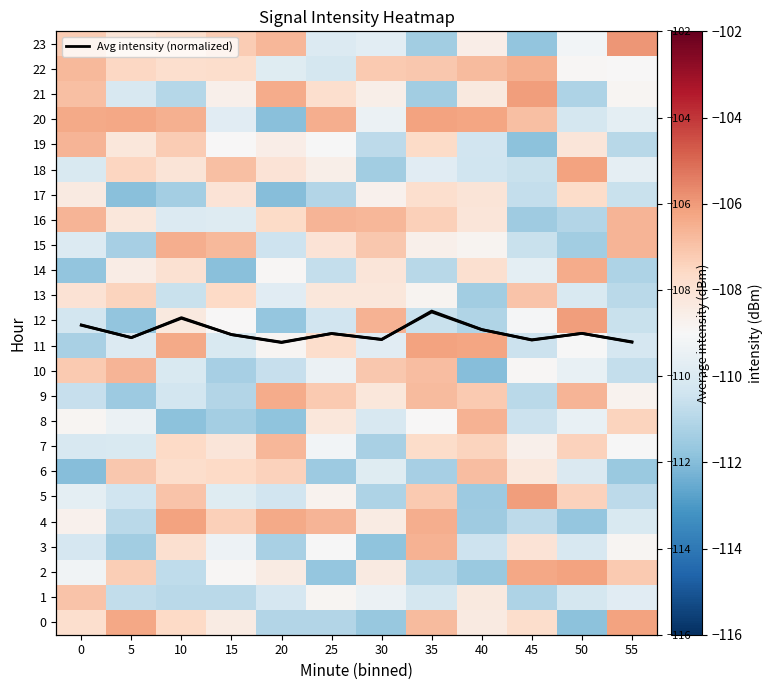

What is the sum of all 22 values?

-1295.5